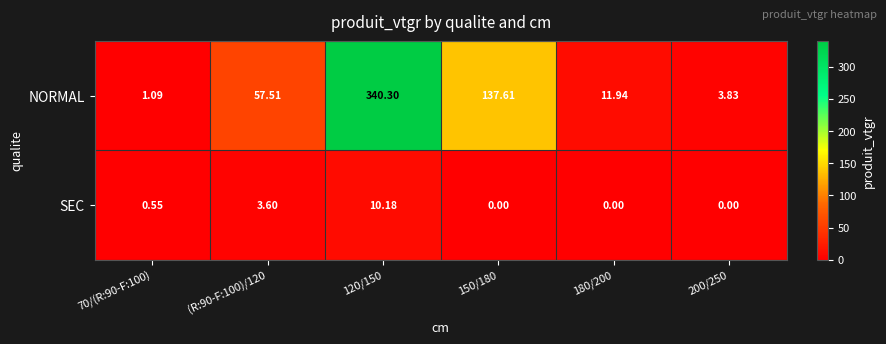

Which series has the largest total across all categories?

NORMAL